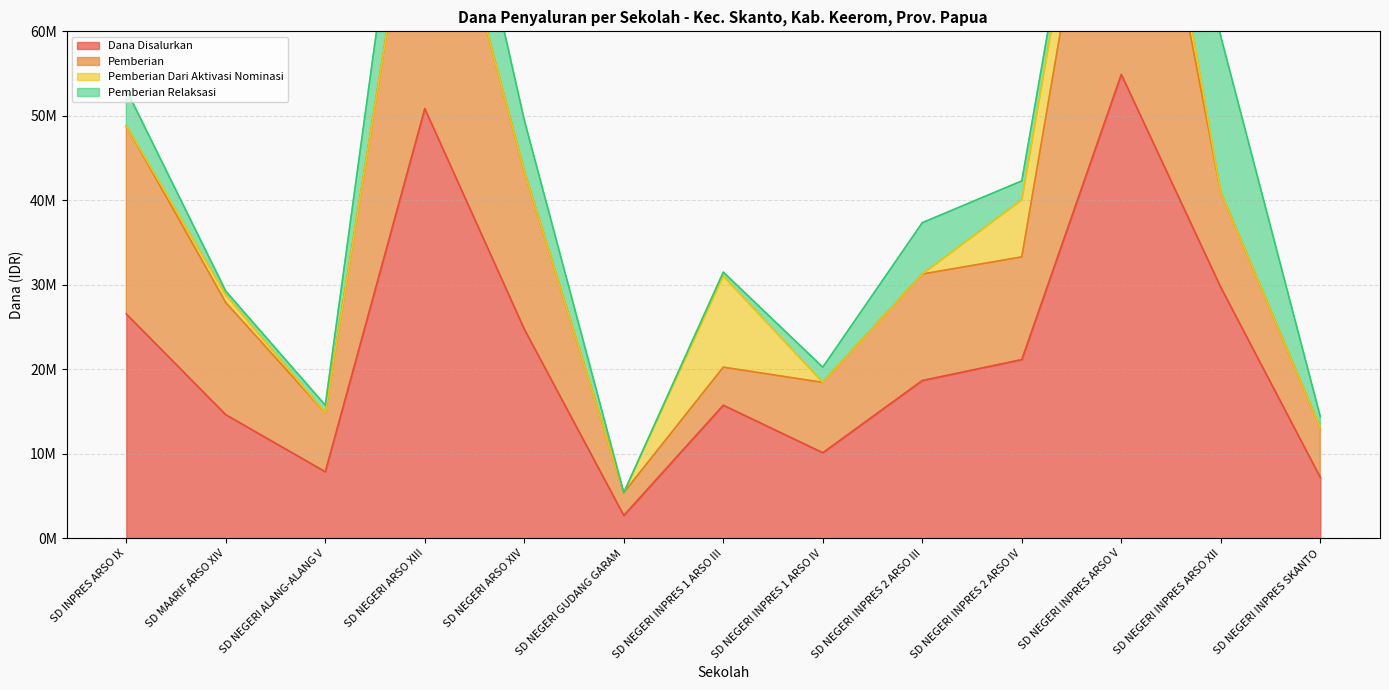

Which label corresponds to the largest value in the chart?

SD NEGERI INPRES ARSO V